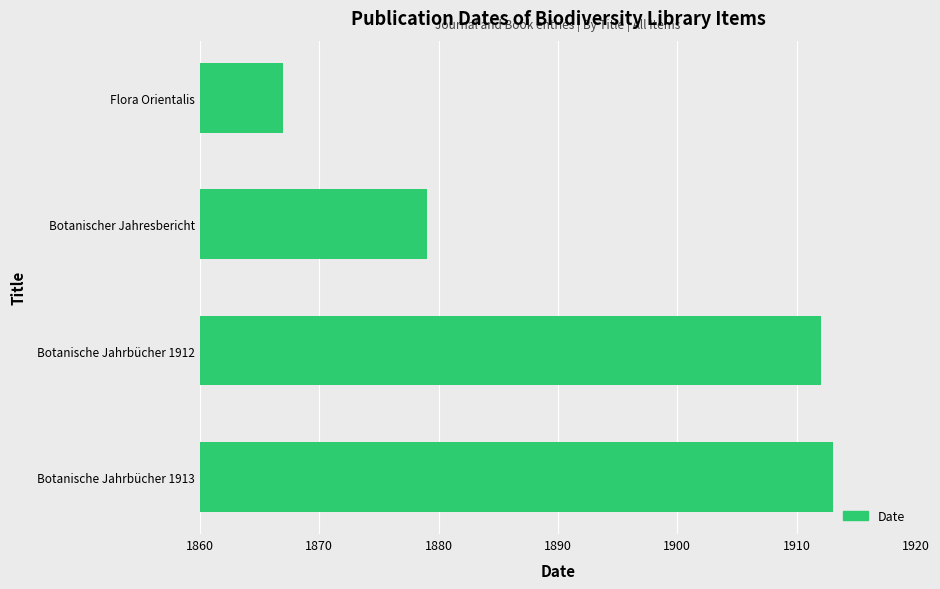

List the labels in order of value, smallest first.

Flora Orientalis, Botanischer Jahresbericht, Botanische Jahrbücher 1912, Botanische Jahrbücher 1913